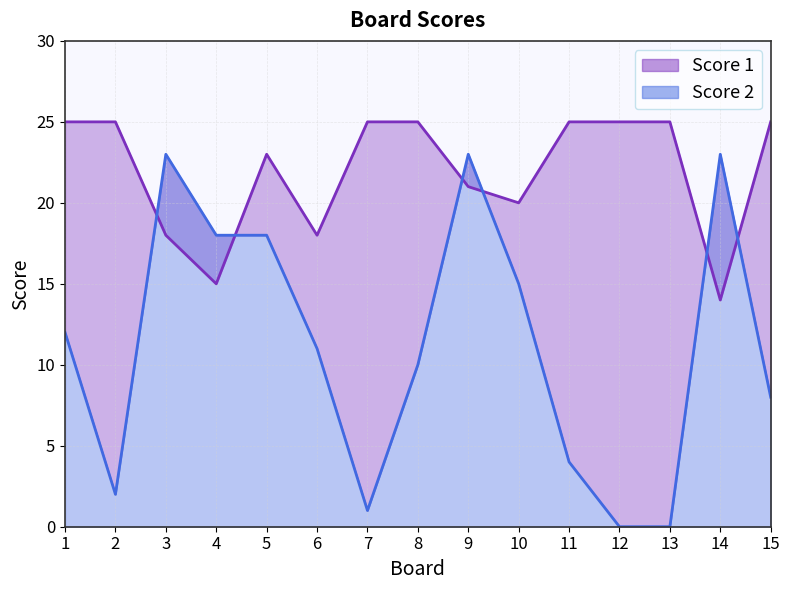

How many categories are shown in the chart?

15